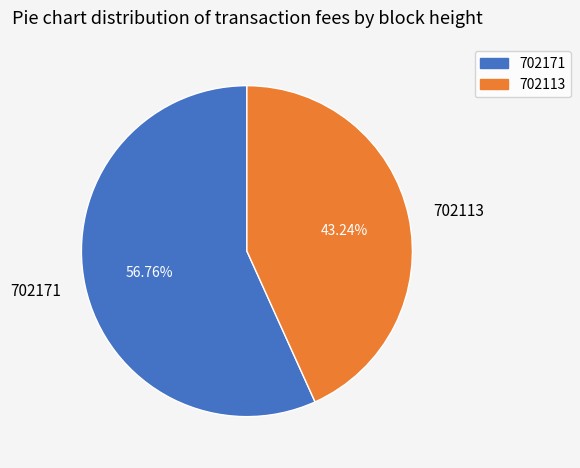

To the nearest percent, what is the difference between the 702113 and 702171 slice percentages?

14%